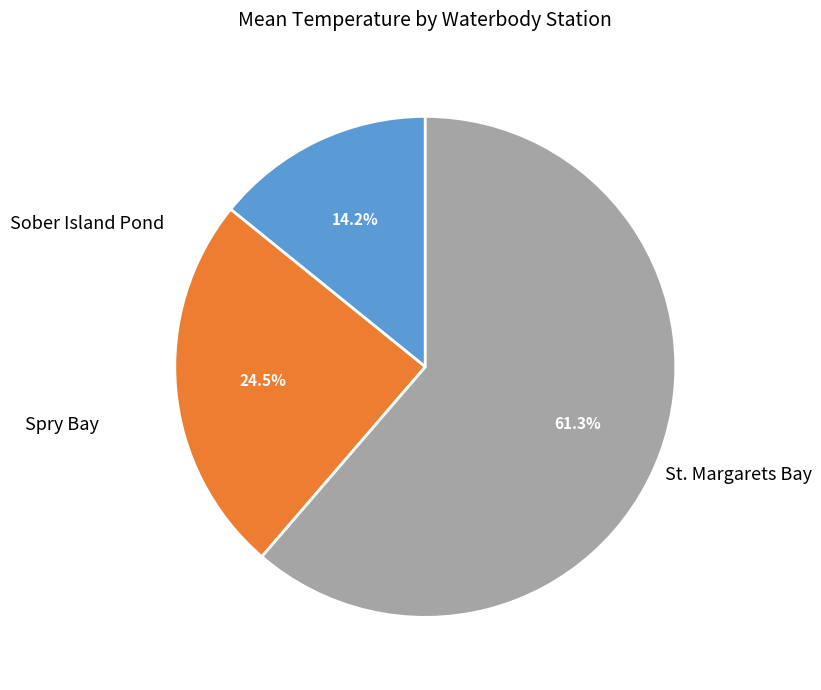

Is there a majority slice in this chart?

Yes